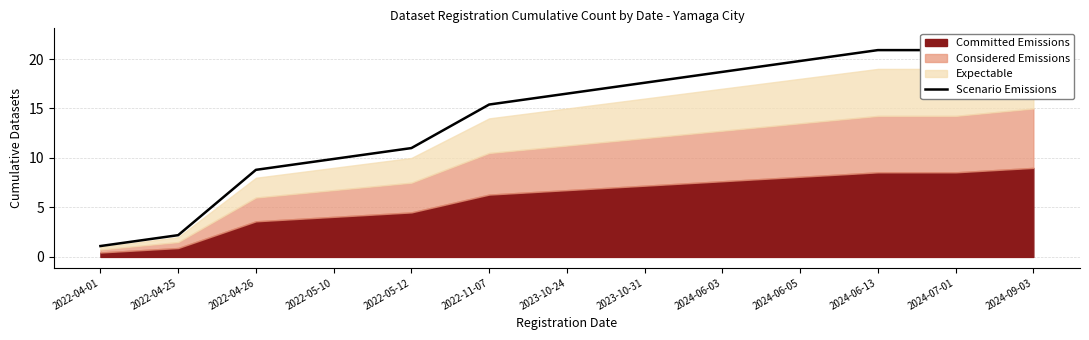

Which label corresponds to the largest value in the chart?

2024-09-03